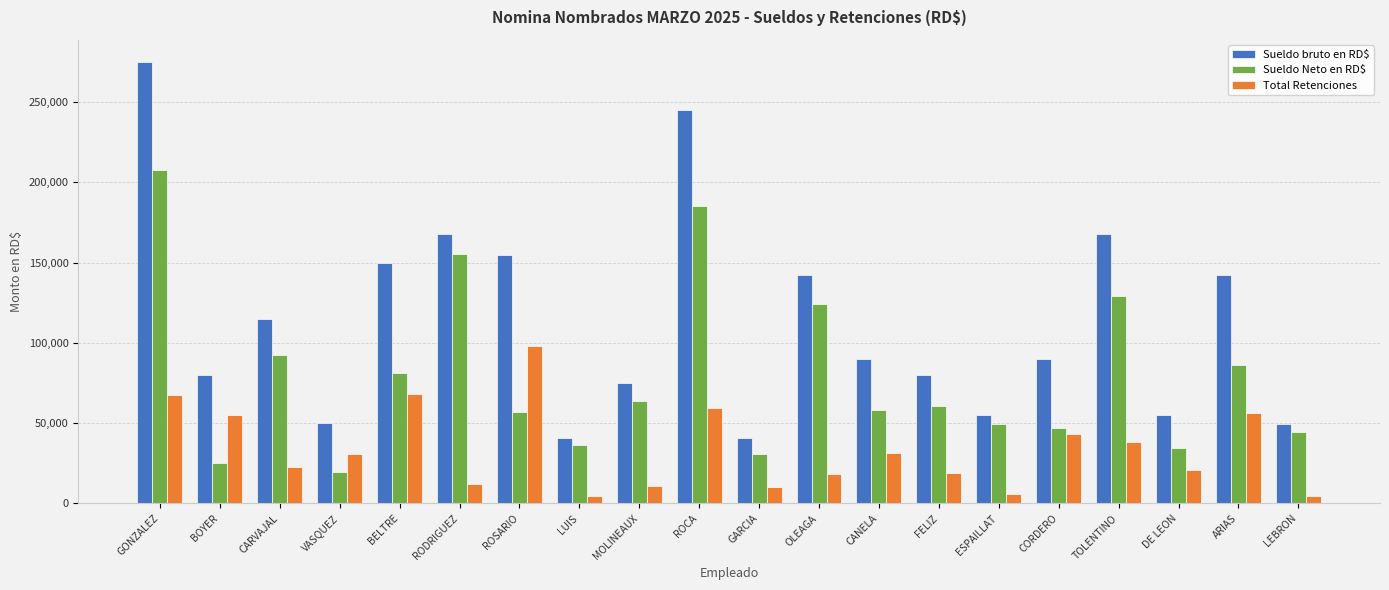

Which category has the highest value across all series?

GONZALEZ